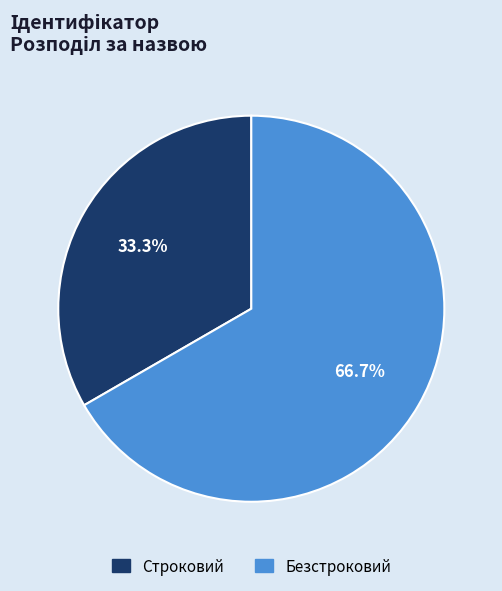

How many slices are in this pie chart?

2